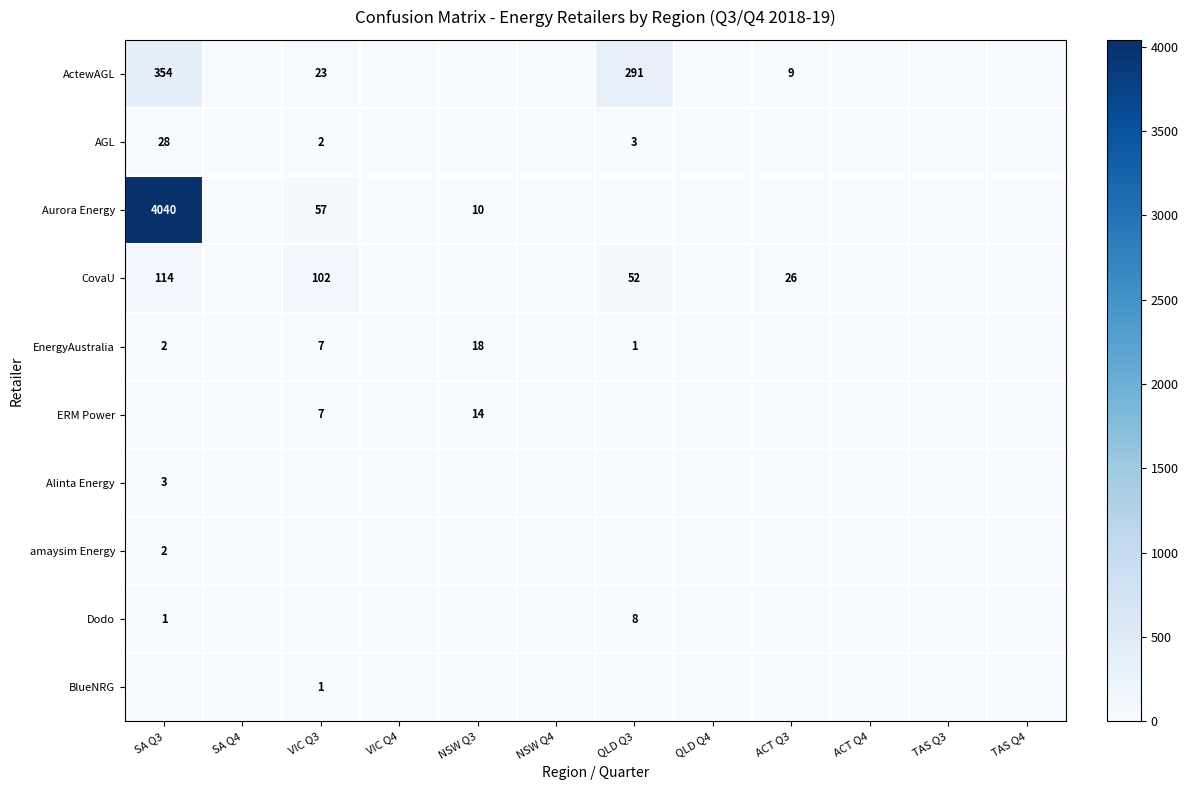

At which category is the sum across all series the highest?

SA Q3